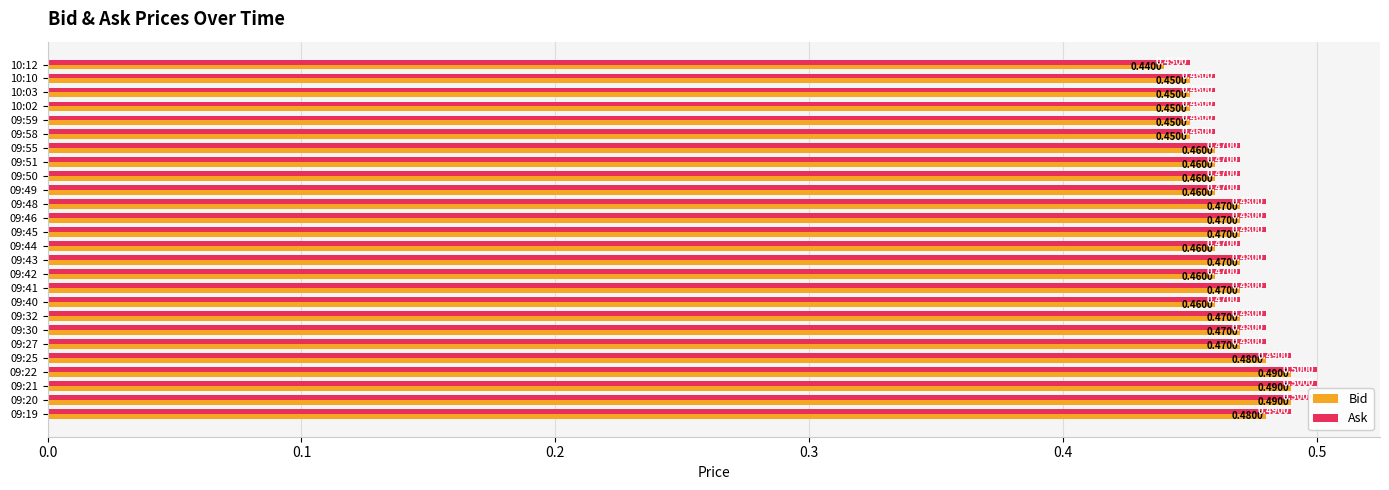

Which series has the largest range (max minus min)?

Bid